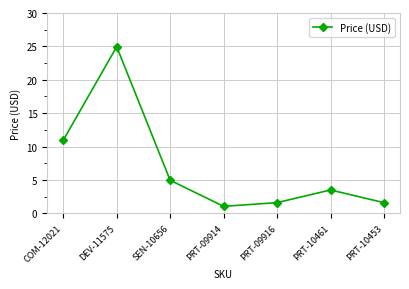

How many data points are above 3?

4